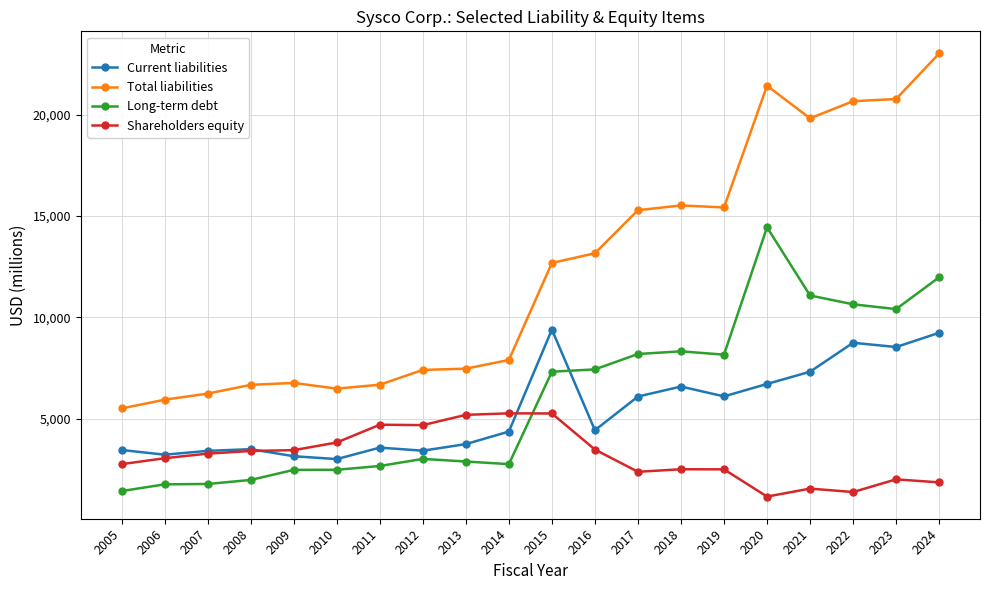

True or false: Current liabilities has more than 2 interior local peaks.

True